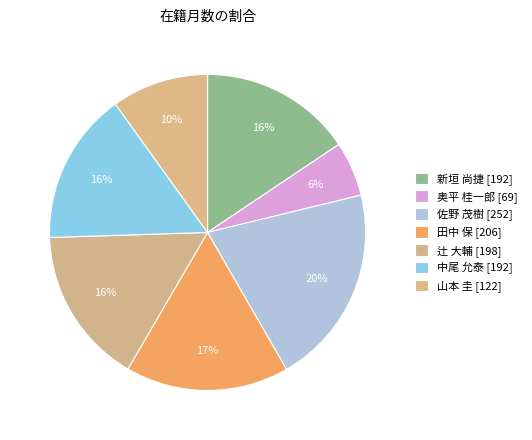

How many segments does this pie chart have?

7